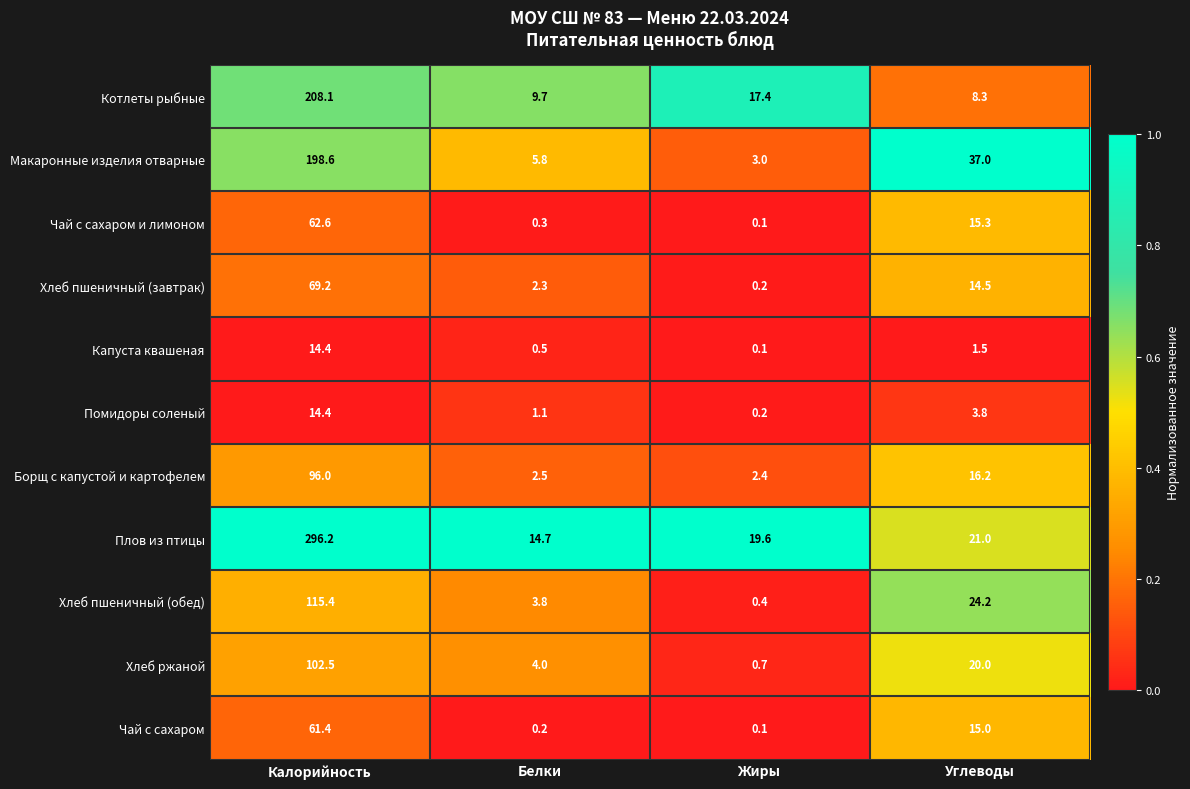

Is it true that Котлеты рыбные equals 12.8 at Белки?

False